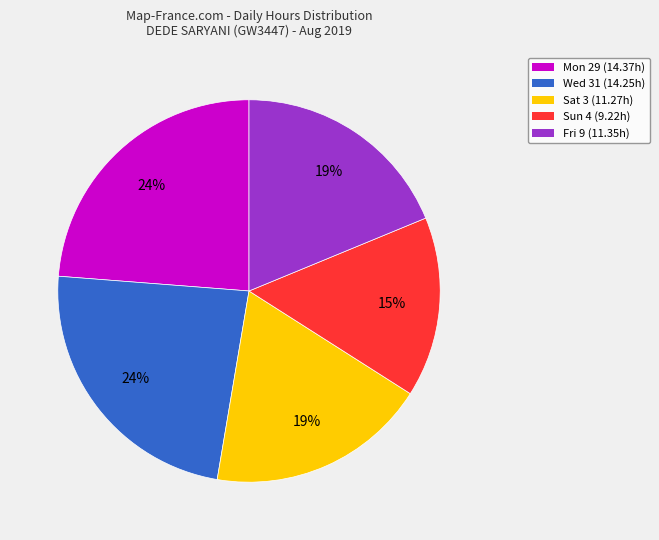

To the nearest percent, what is the average slice percentage?

20%